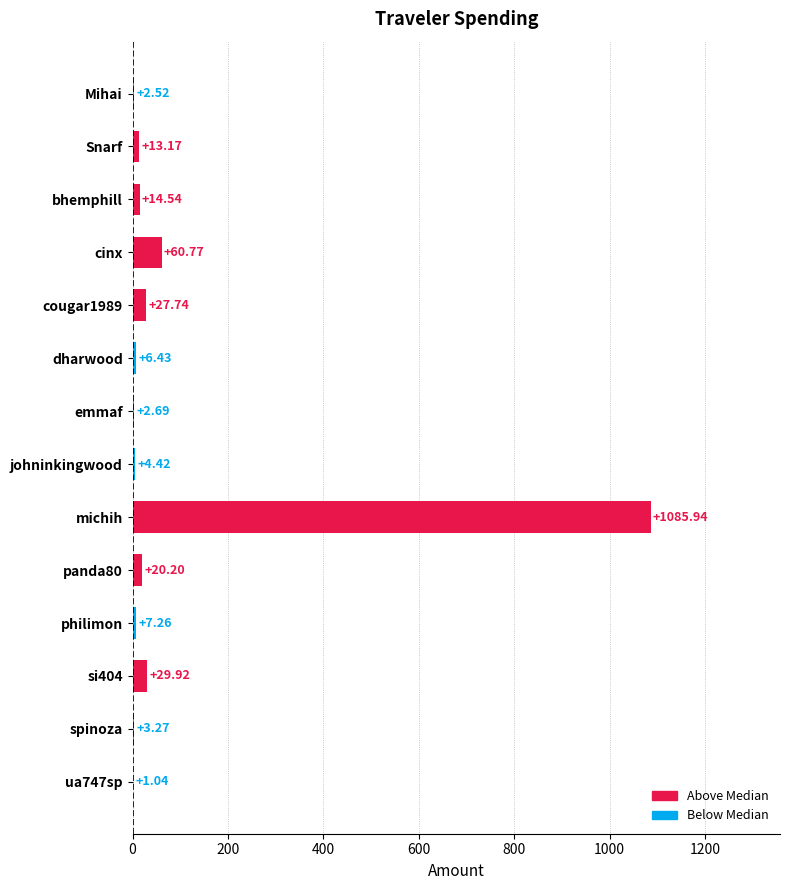

What is the sum of the values at bhemphill and cinx?

75.3